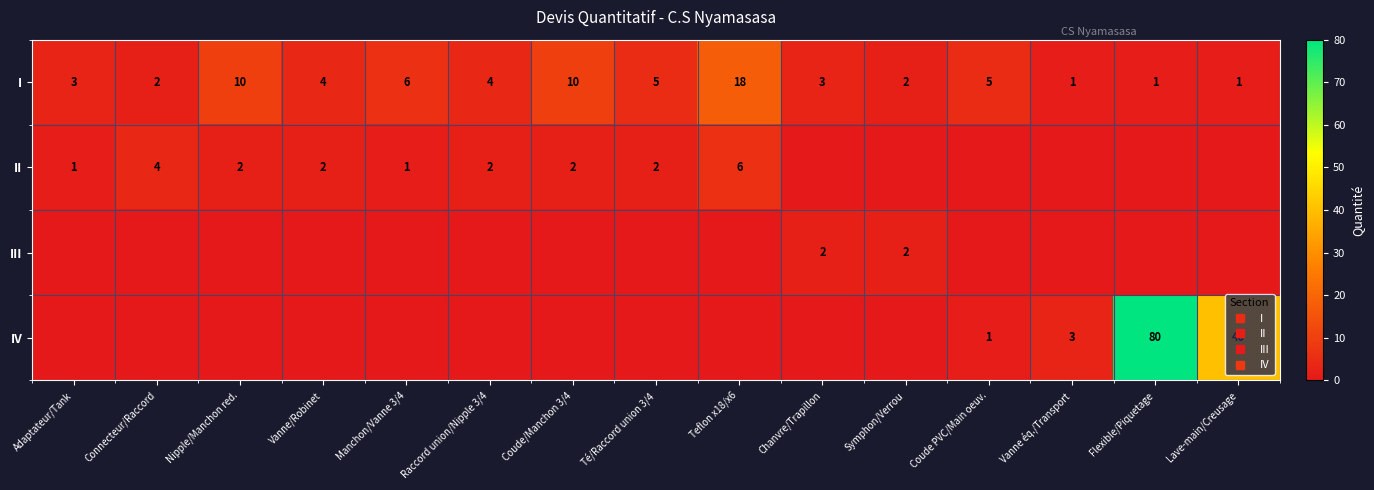

Which has a higher value, Coude PVC/Main oeuv. or Raccord union/Nipple 3/4?

Coude PVC/Main oeuv.